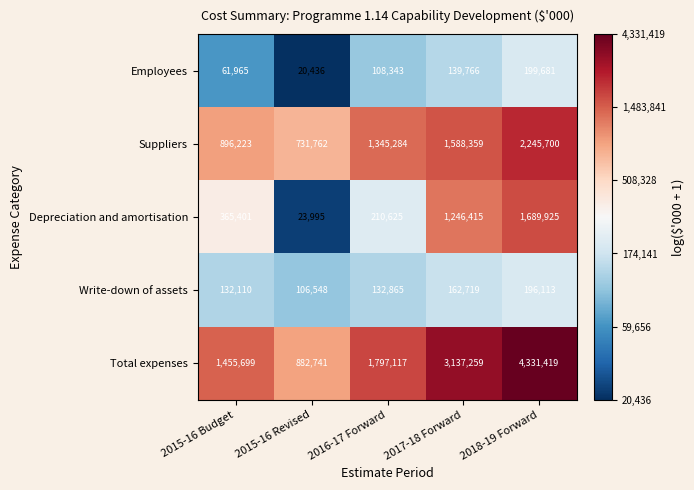

Where is Suppliers nearest to the value 1488731?

2017-18 Forward